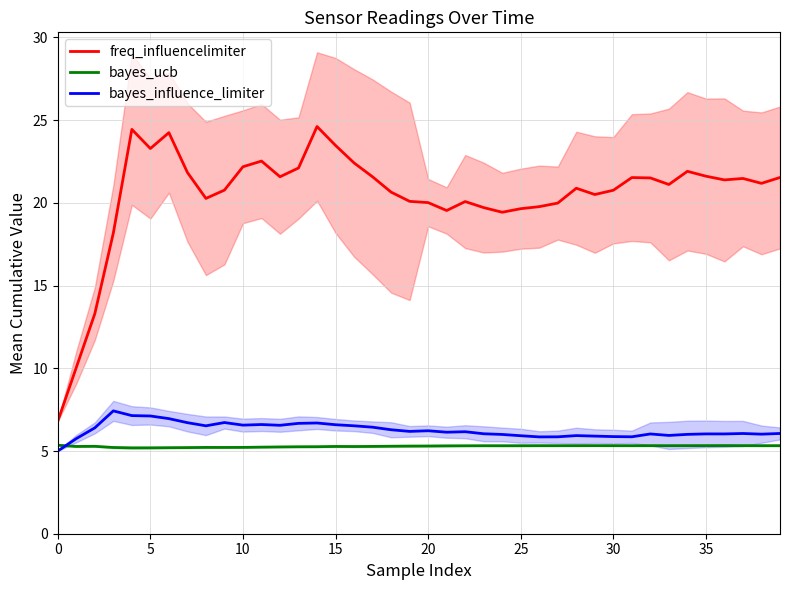

What is the sum of the bayes_ucb values at 21 and 20?

10.5